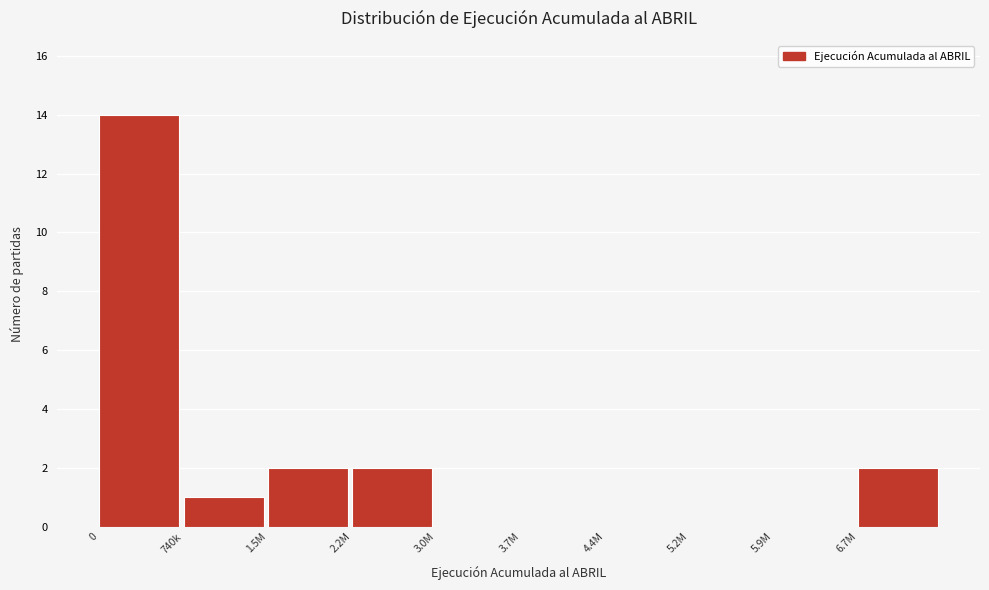

Reading right to left, transcribe all the data shown in this chart.

6.7M=2	5.9M=0	5.2M=0	4.4M=0	3.7M=0	3.0M=0	2.2M=2	1.5M=2	740k=1	0=14